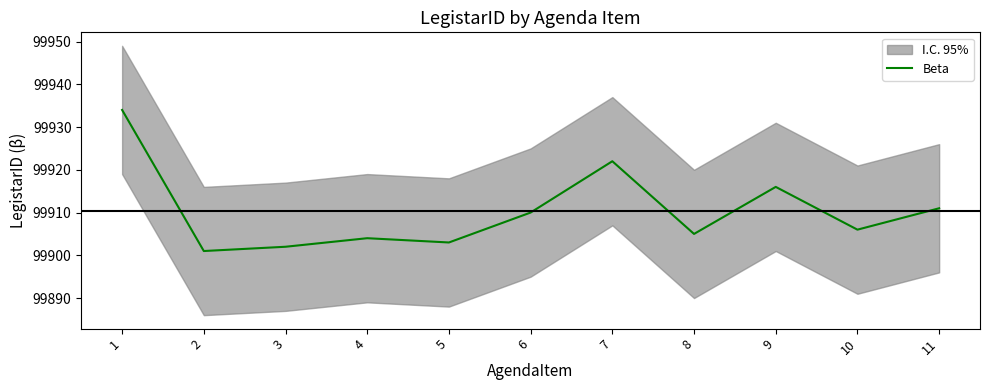

What is the value of the 1st point from the left?

99934